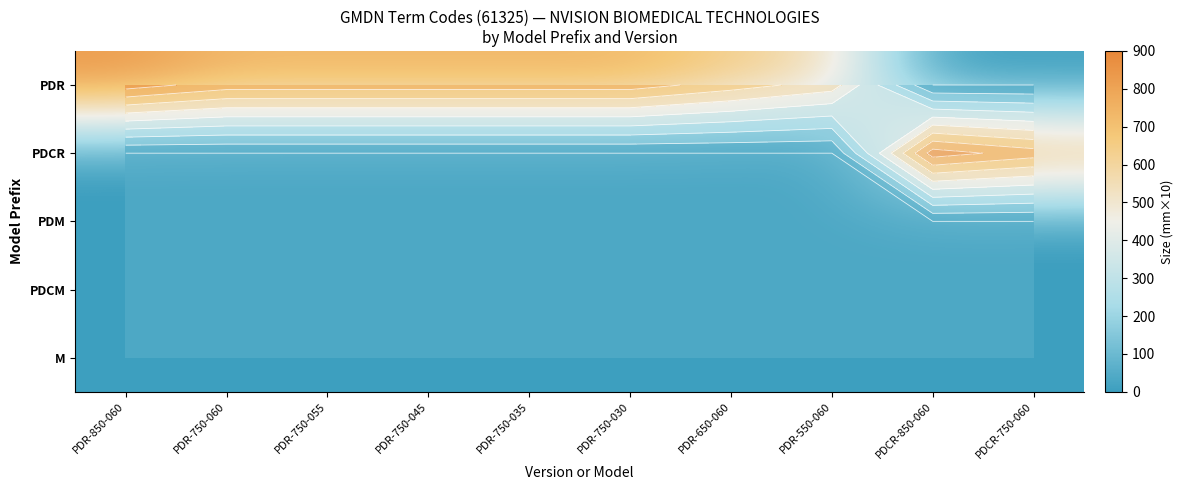

List the series in order of their peak value, highest first.

PDR, PDCR, PDM, PDCM, M